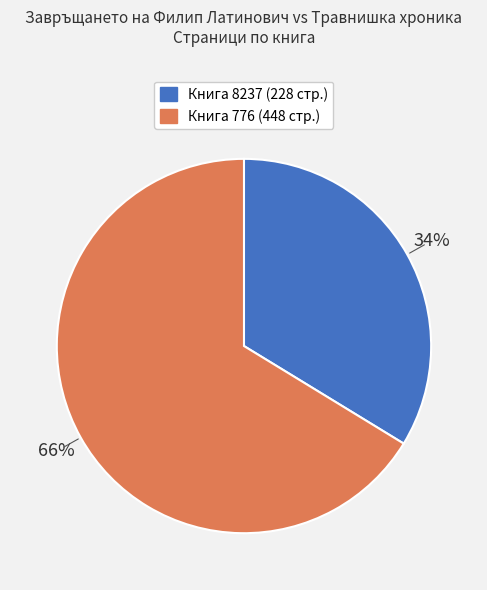

Is the sum of Книга 8237 (228 стр.) and Книга 776 (448 стр.) greater than half?

Yes